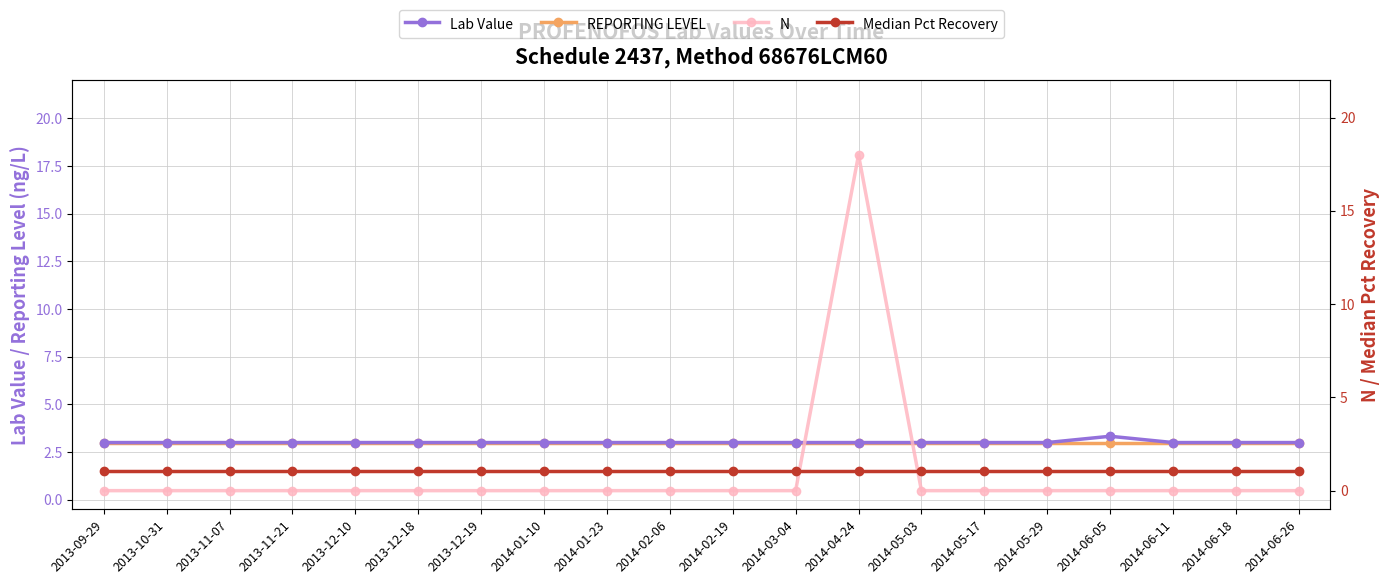

What is the approximate value of REPORTING LEVEL at 2014-04-24?

3.0